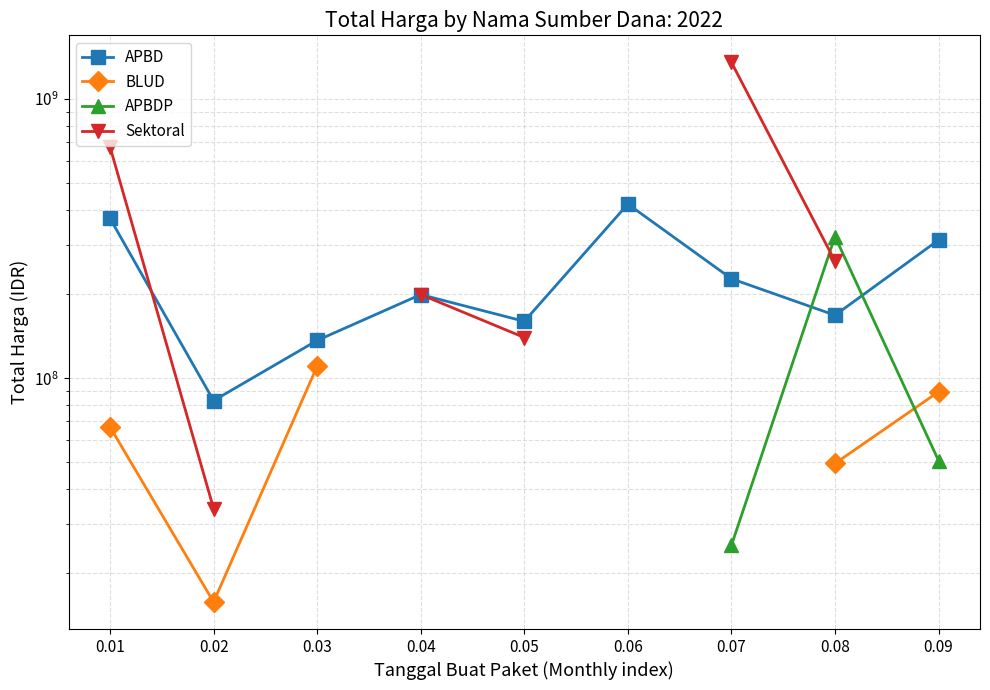

Is the value of APBDP at 0.09 greater than the value of BLUD at 0.06?

No